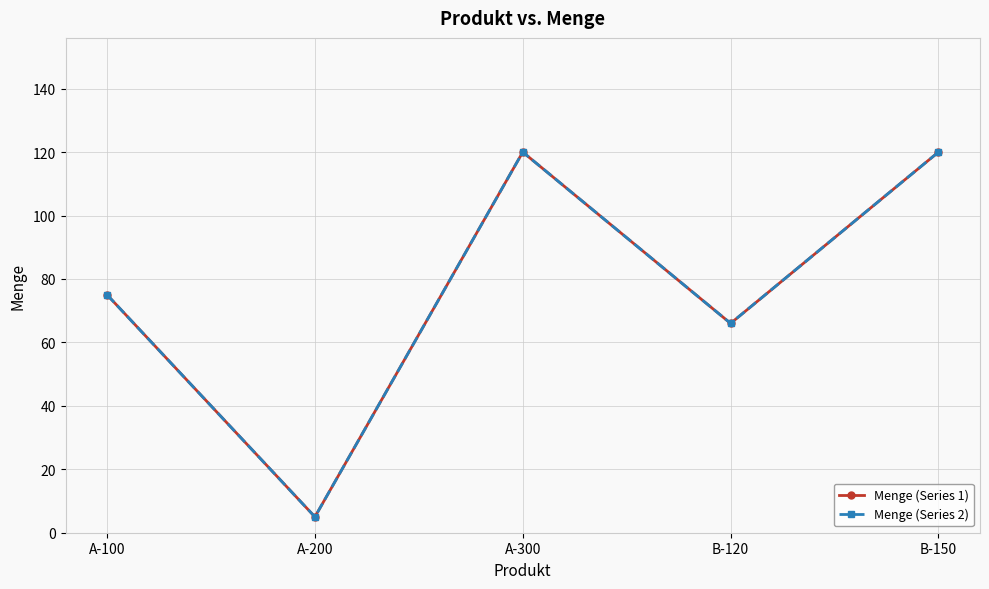

At A-200, list the series in order from largest to smallest.

Menge (Series 1), Menge (Series 2)